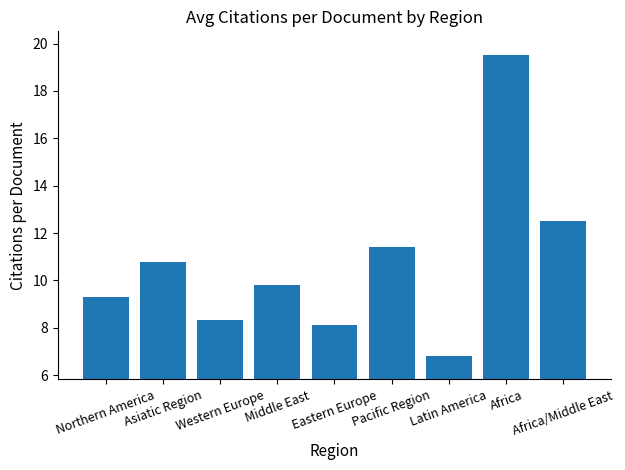

What is the label of the 1st bar from the right?

Africa/Middle East